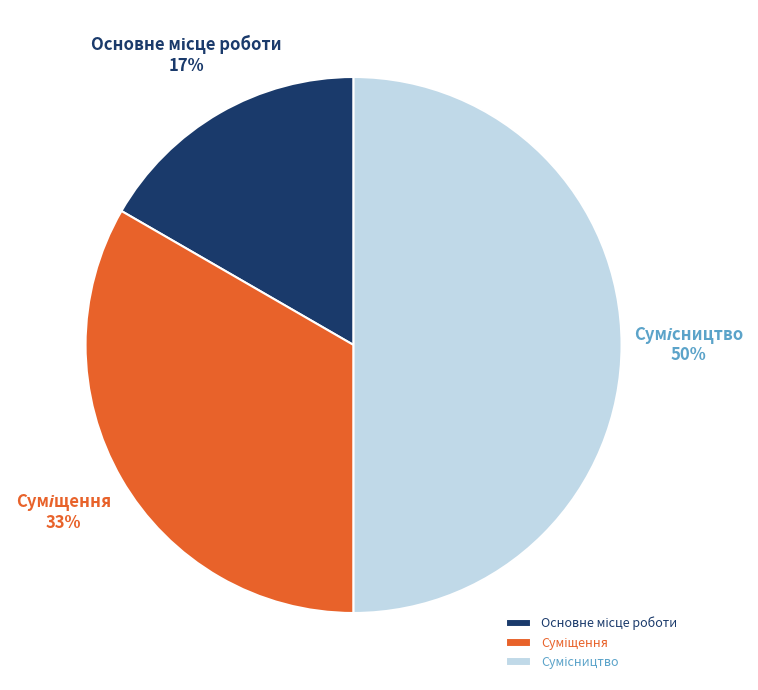

To the nearest percent, what is the difference between the largest and smallest slice percentages?

33%